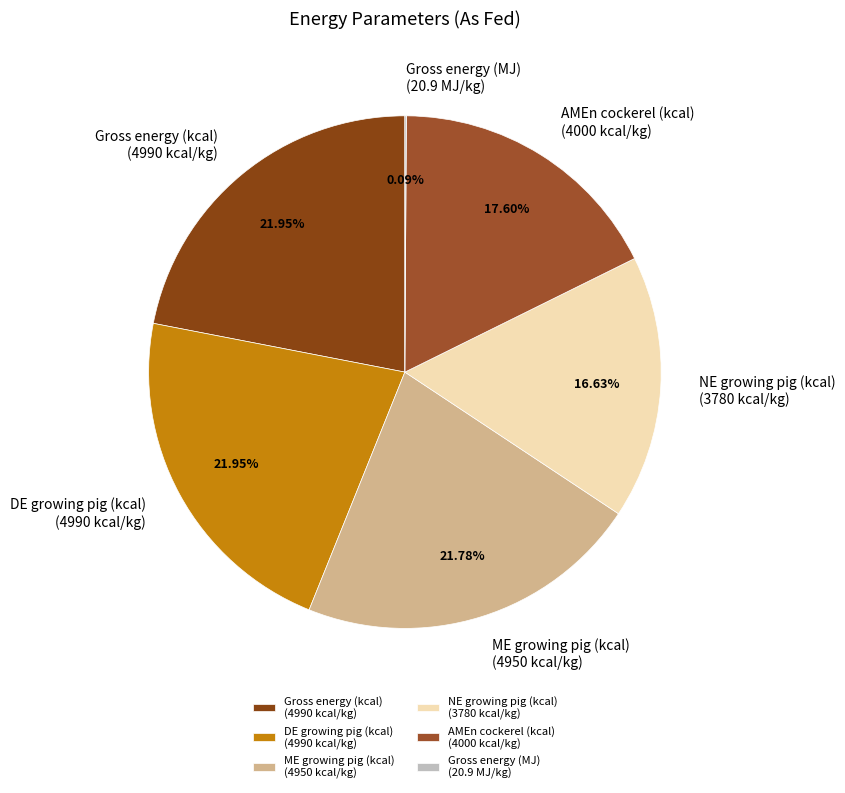

To the nearest percent, what is the difference between the largest and smallest slice percentages?

22%